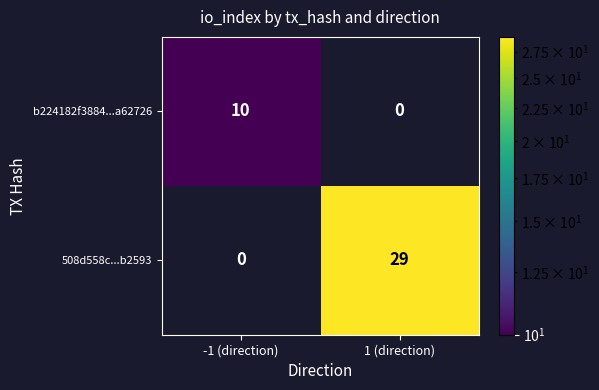

Which series has the widest spread of values?

508d558c...b2593